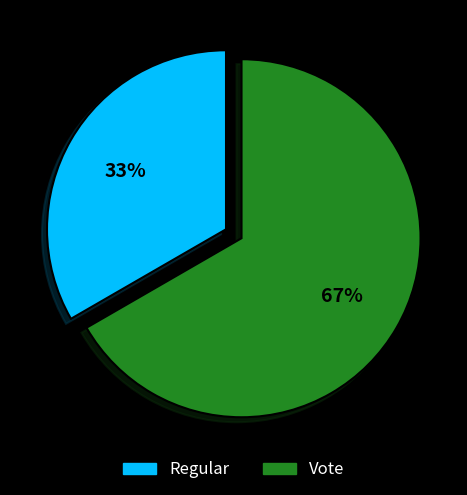

What is the smallest slice in the pie chart?

Regular